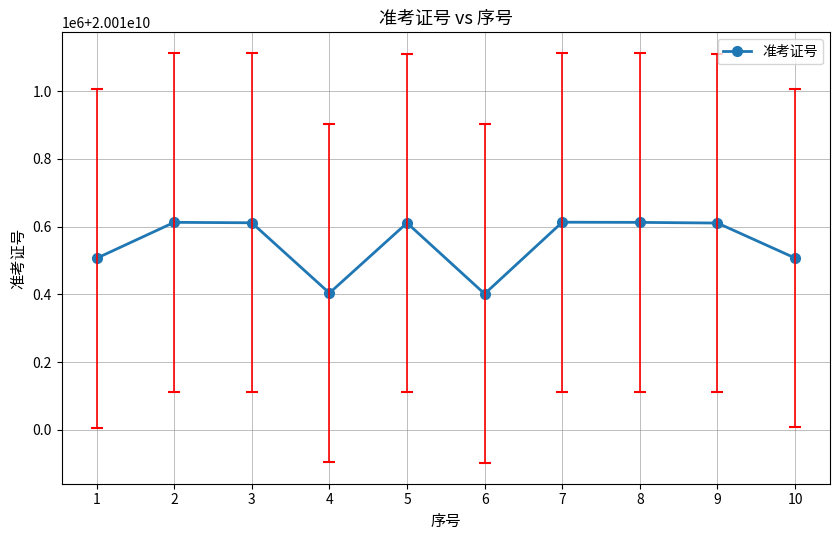

Reading right to left, transcribe all the data shown in this chart.

20010507512	20010610814	20010612813	20010613308	20010401827	20010611123	20010404108	20010611626	20010612921	20010506815